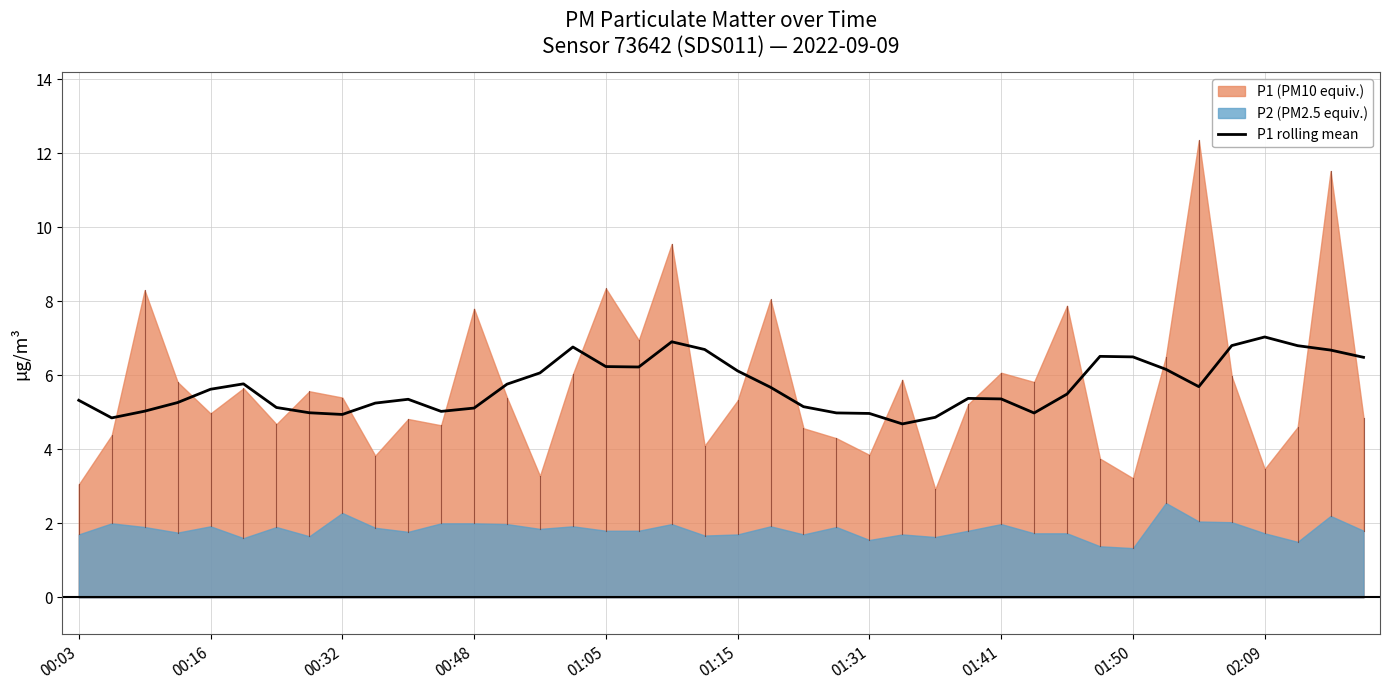

The P1 rolling mean series shows 5.1 at 00:48. True or false?

True